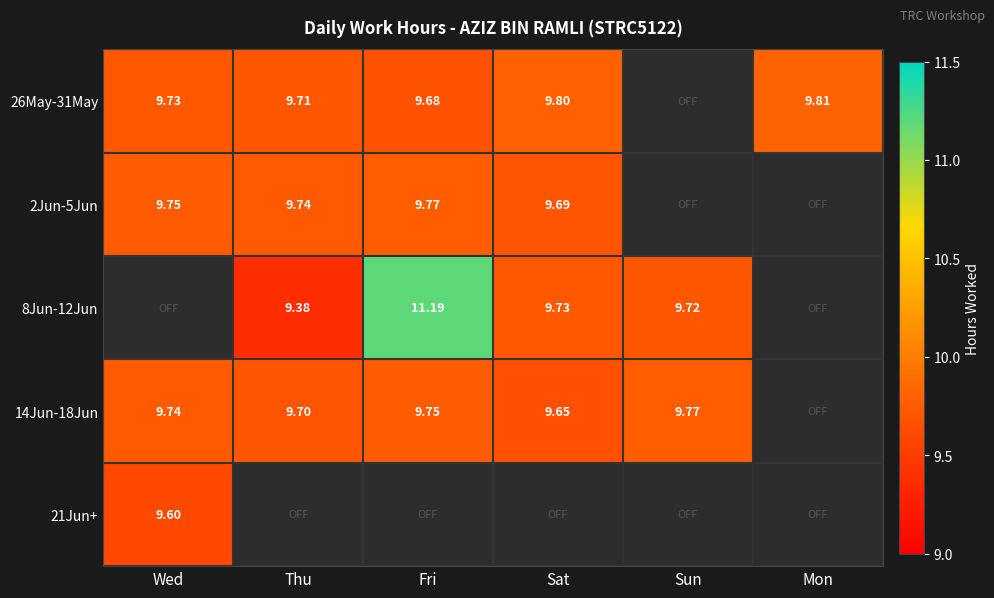

How many values in 14Jun-18Jun are above zero?

5